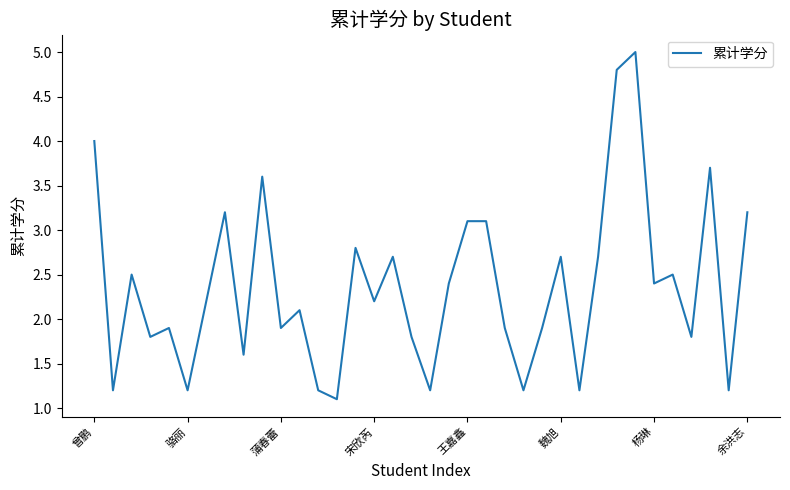

What is the minimum value shown in the chart?

1.1